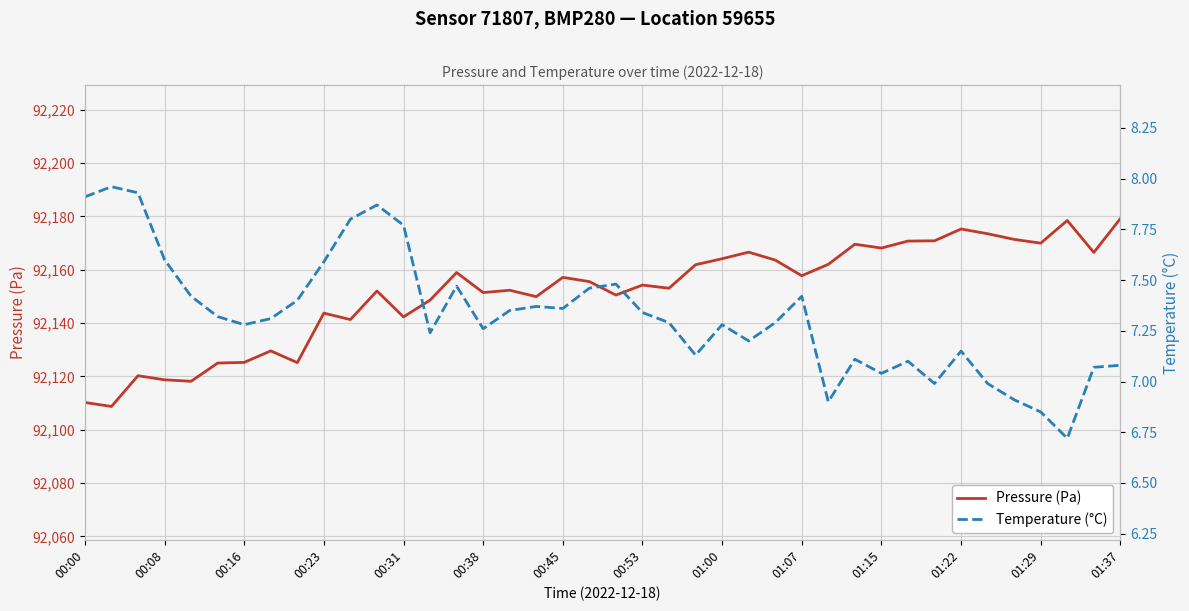

How many data points in Pressure (Pa) are above 92155?

20